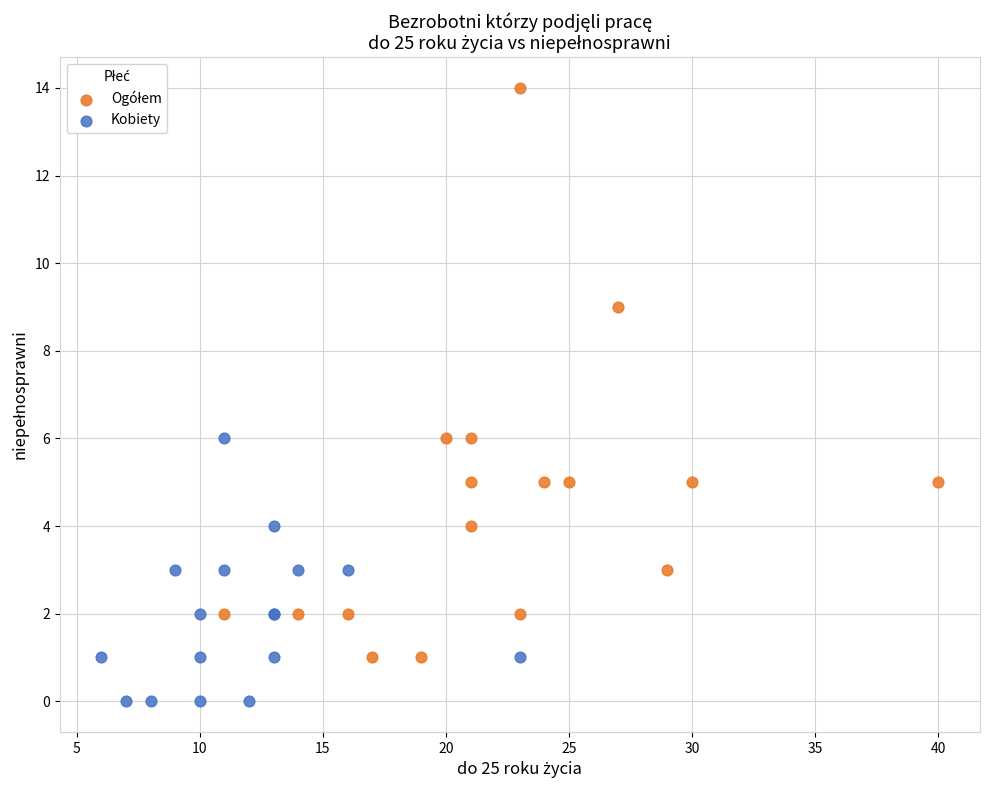

Which series contains the lowest Y value?

Kobiety